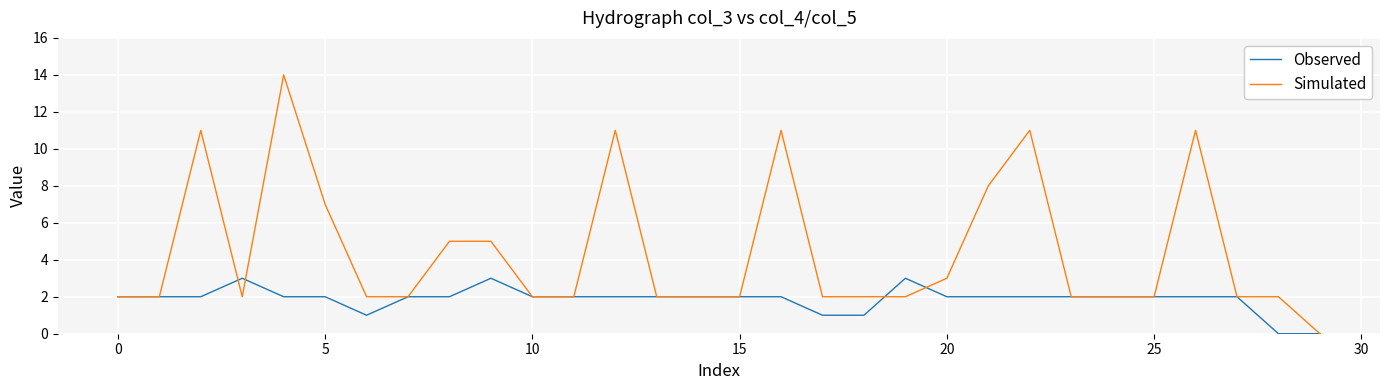

What is the sum of all Observed values?

56